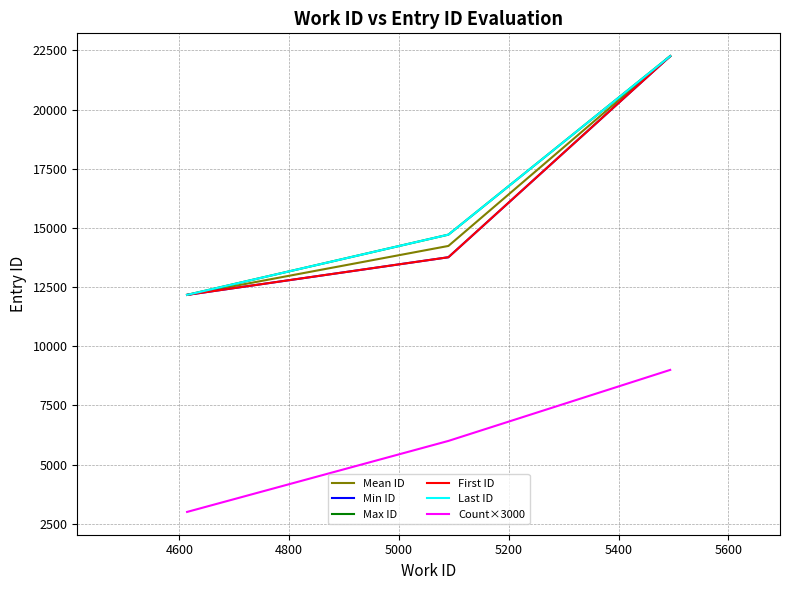

What is the sum of all First ID values?

48181.0